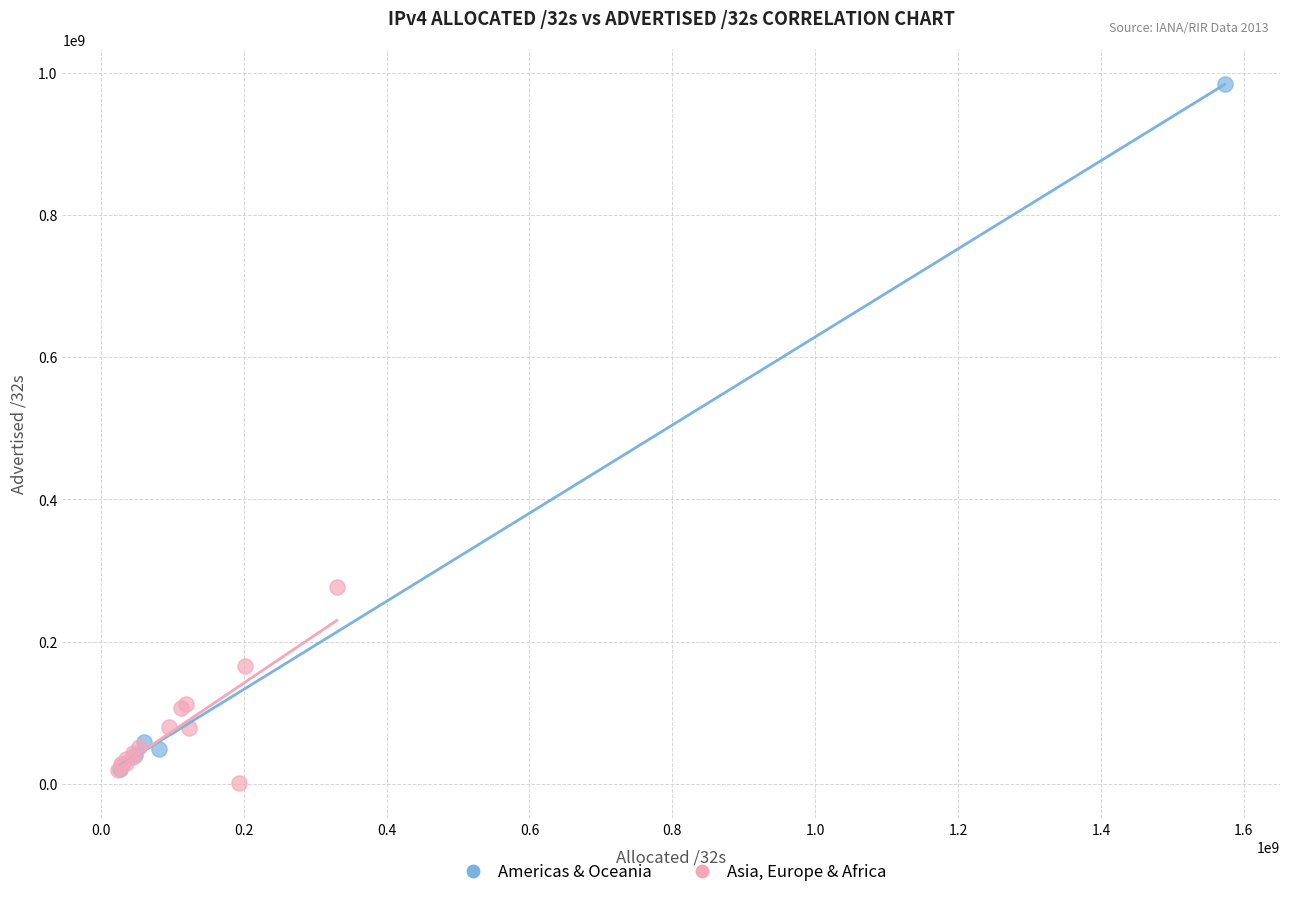

What are all the series names shown in the legend?

Americas & Oceania, Asia, Europe & Africa